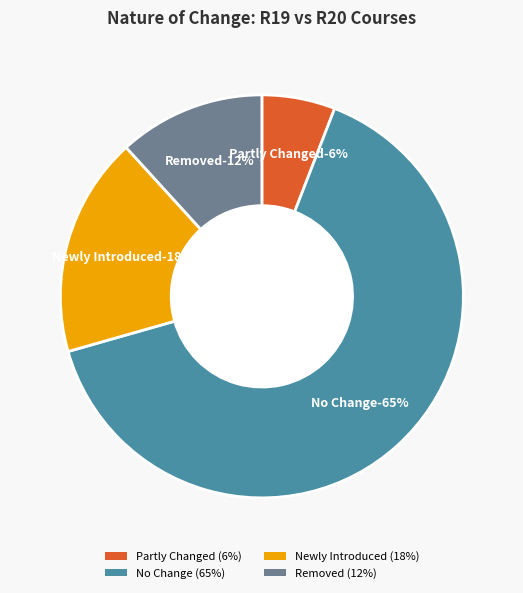

To the nearest percent, what percentage of the pie is Removed?

12%